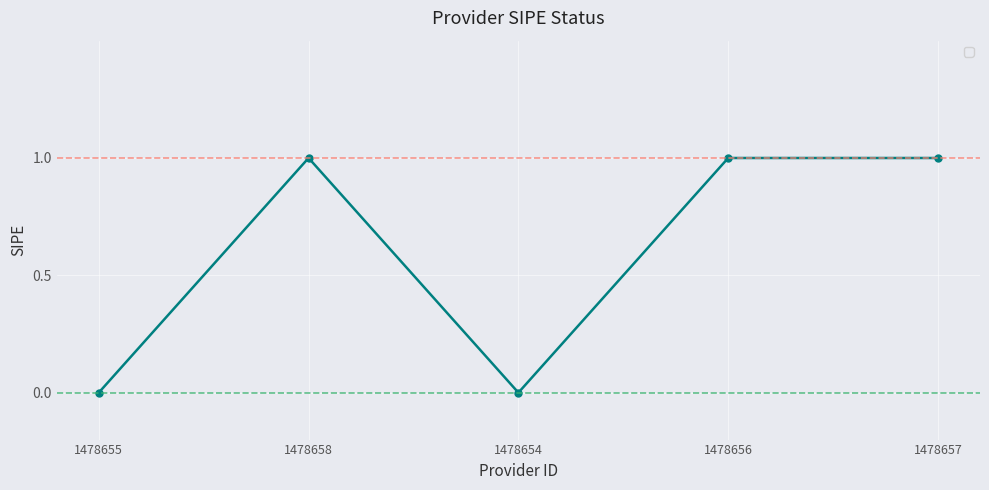

Where is the first local minimum?

1478654